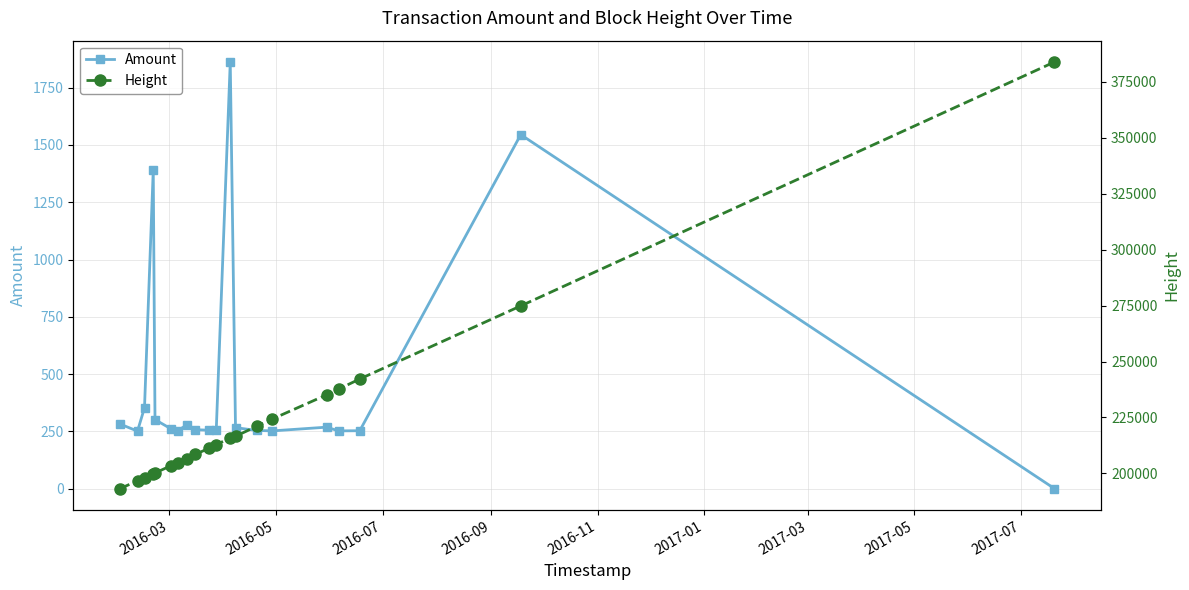

How many lines are shown in the chart?

2